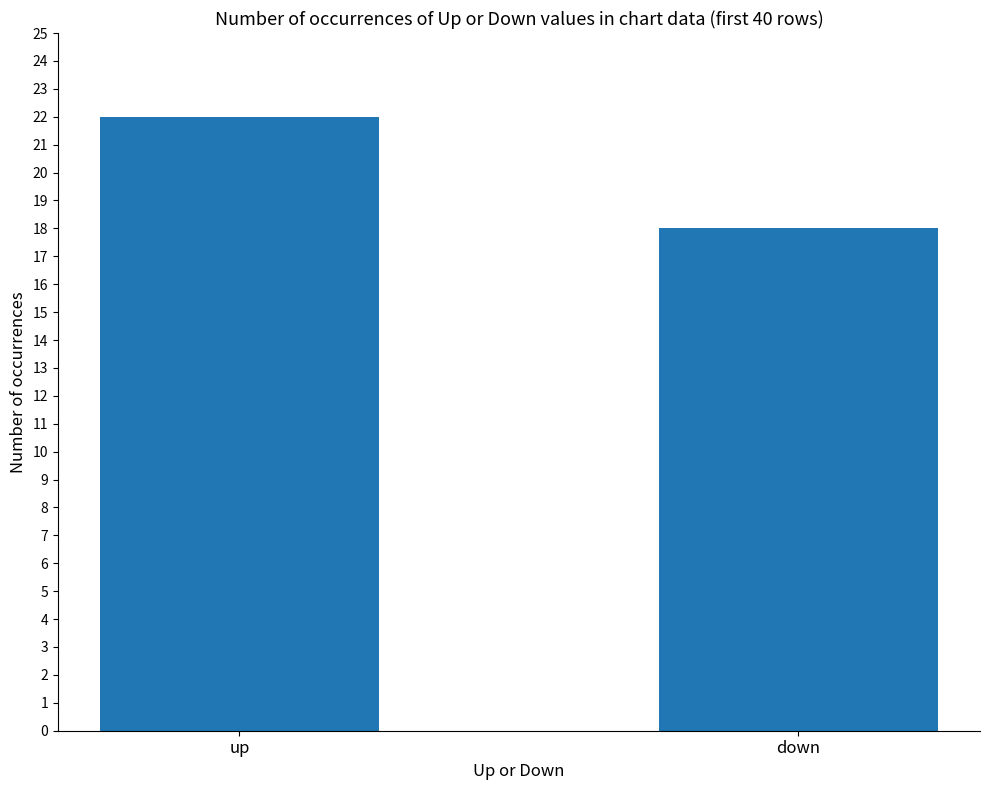

What is the maximum value shown in the chart?

22